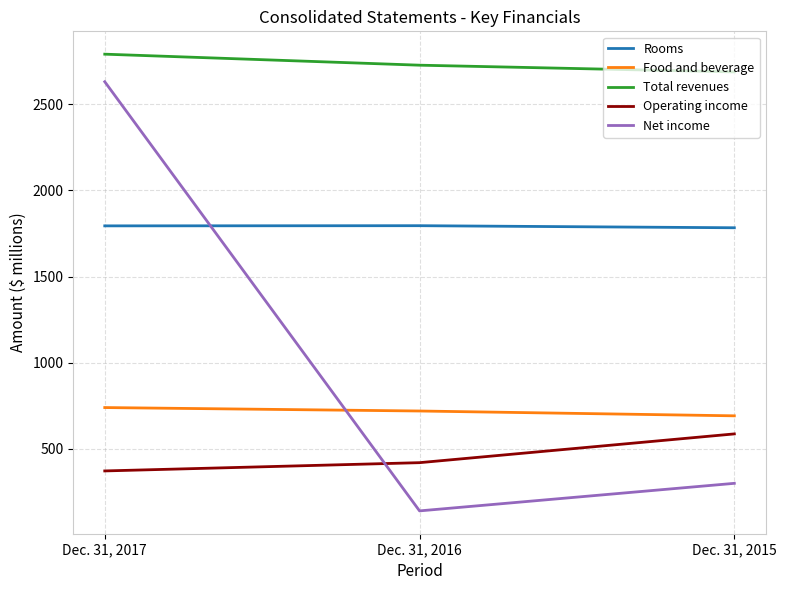

Is it true that Total revenues equals 2791 at Dec. 31, 2017?

True